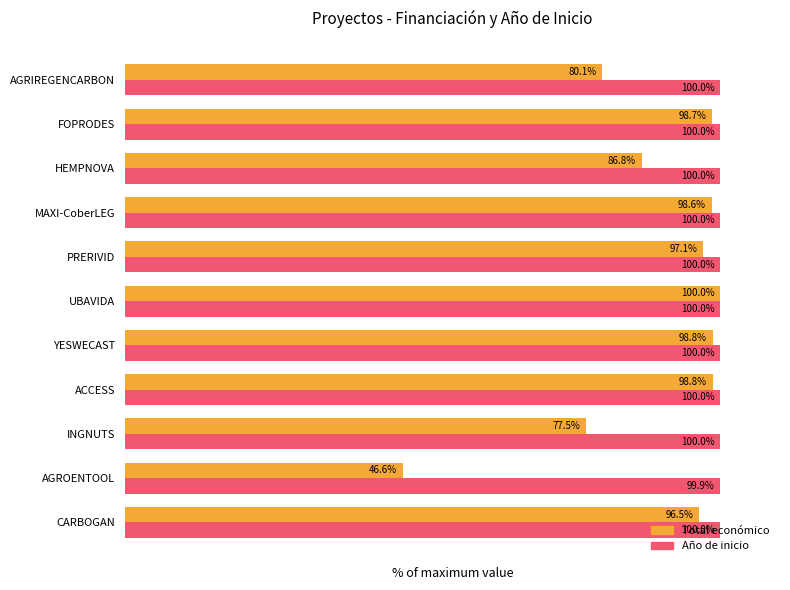

At which label is Total económico closest to 73?

INGNUTS